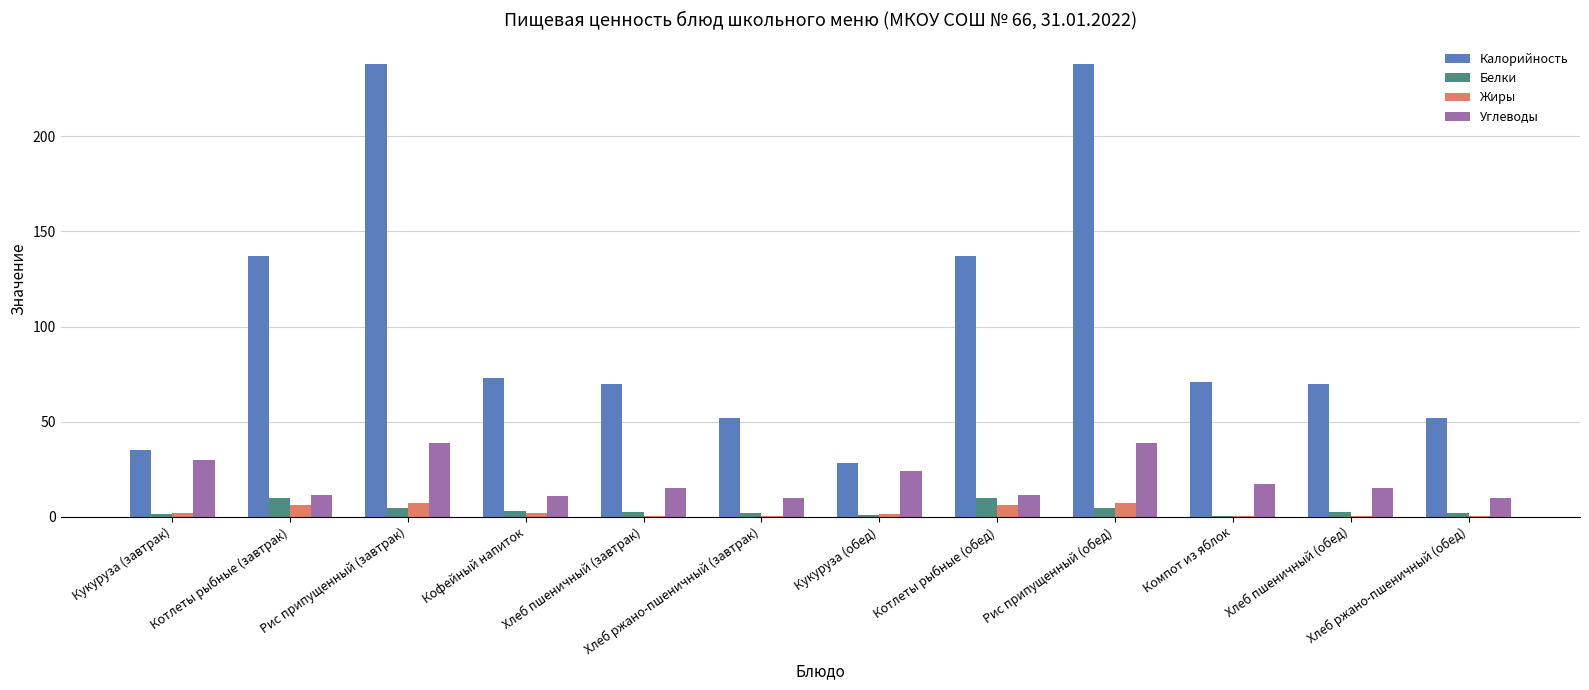

What is the maximum value shown in the chart?

238.0